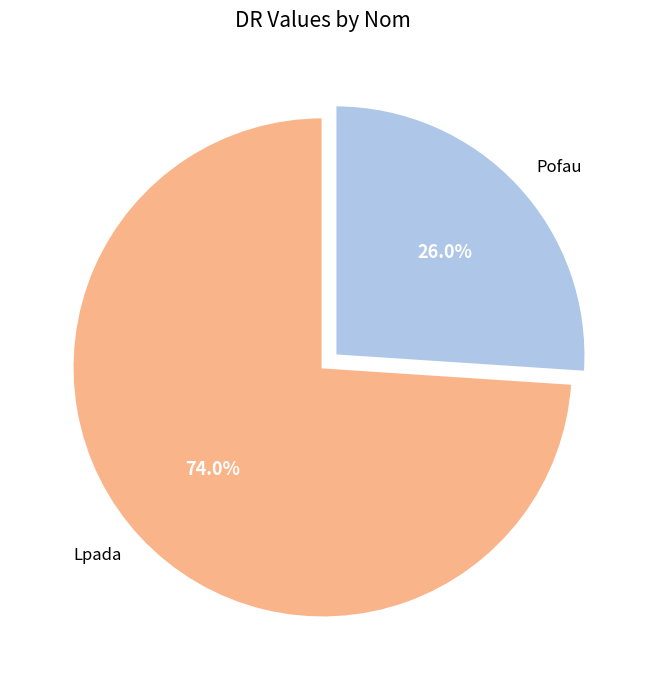

Which category has the smallest portion of the pie?

Pofau